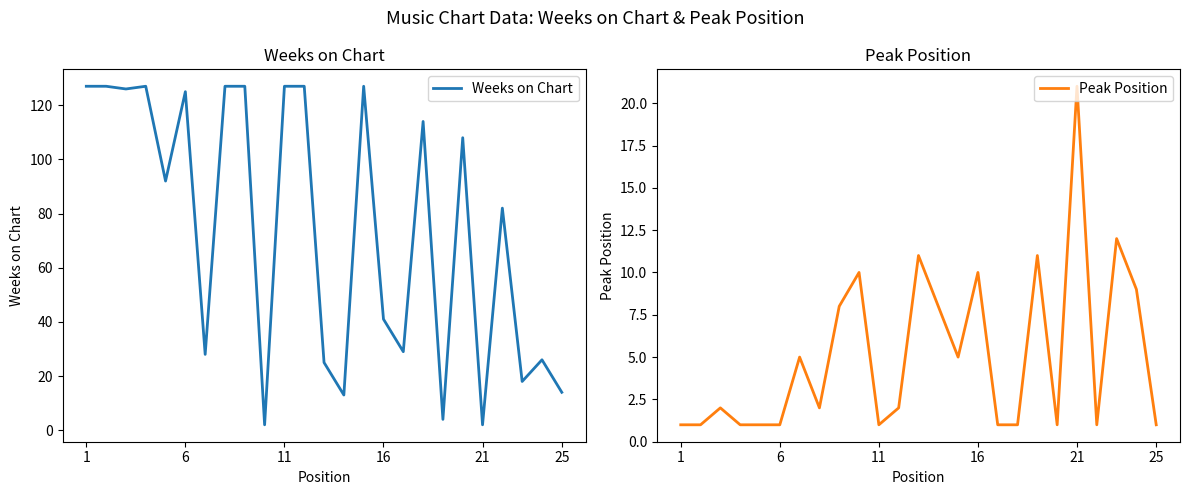

The Weeks on Chart series shows 26 at 16. True or false?

False